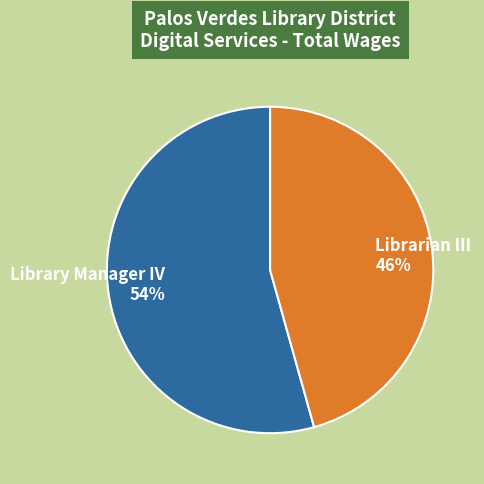

To the nearest percent, what is the average slice percentage?

50%